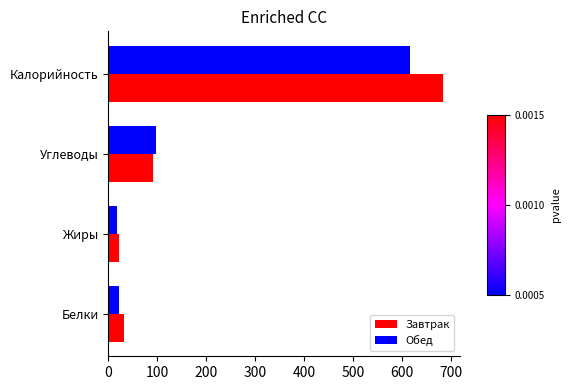

Is the value of Обед at Углеводы greater than the value of Завтрак at Калорийность?

No